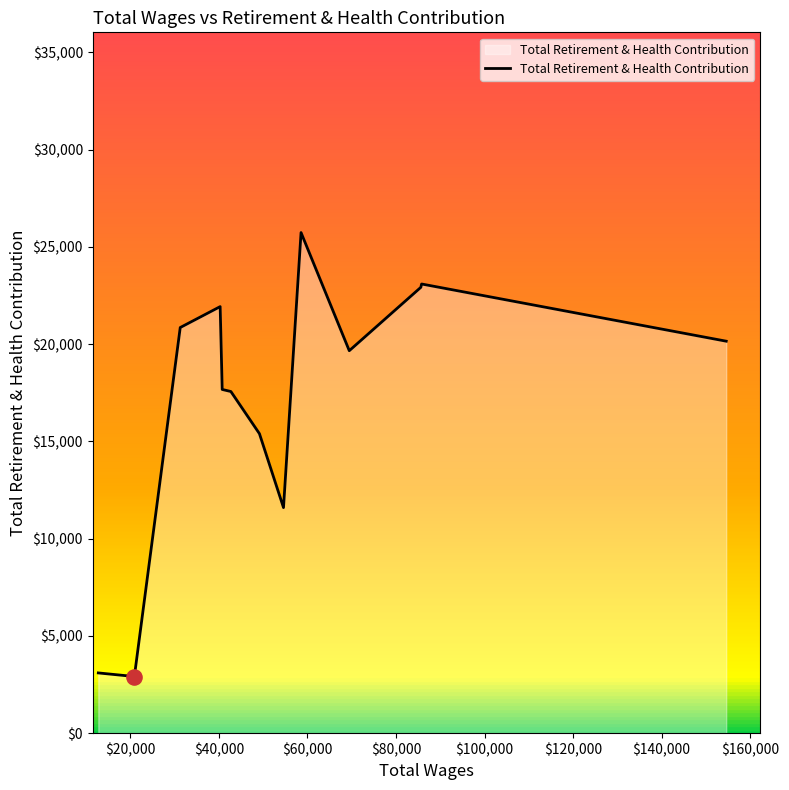

What is the minimum value shown in the chart?

2912